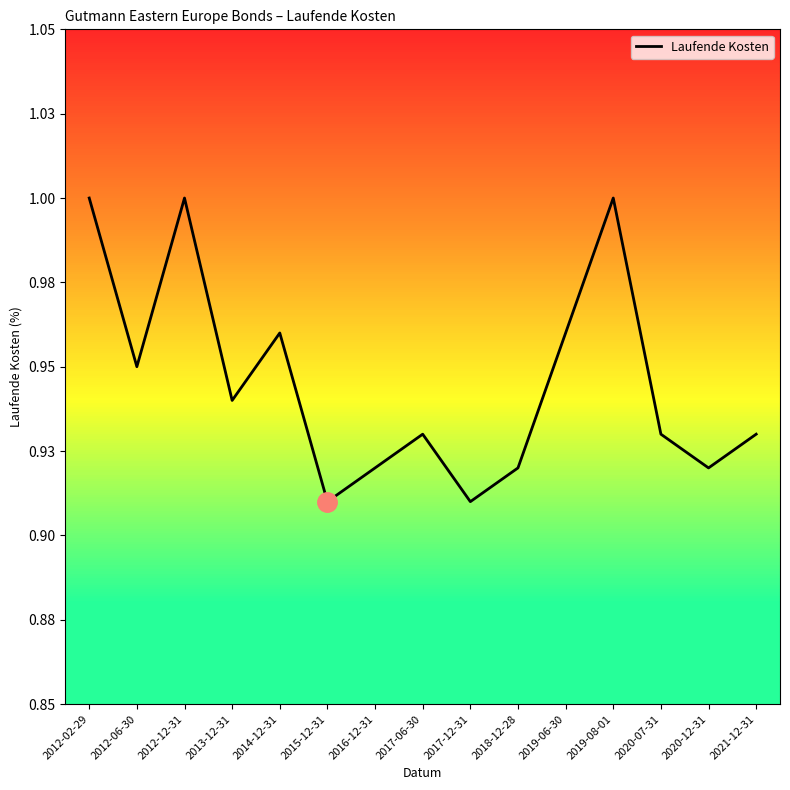

Rank the categories by value from lowest to highest.

2015-12-31, 2017-12-31, 2016-12-31, 2018-12-28, 2020-12-31, 2017-06-30, 2020-07-31, 2021-12-31, 2013-12-31, 2012-06-30, 2014-12-31, 2019-06-30, 2012-02-29, 2012-12-31, 2019-08-01